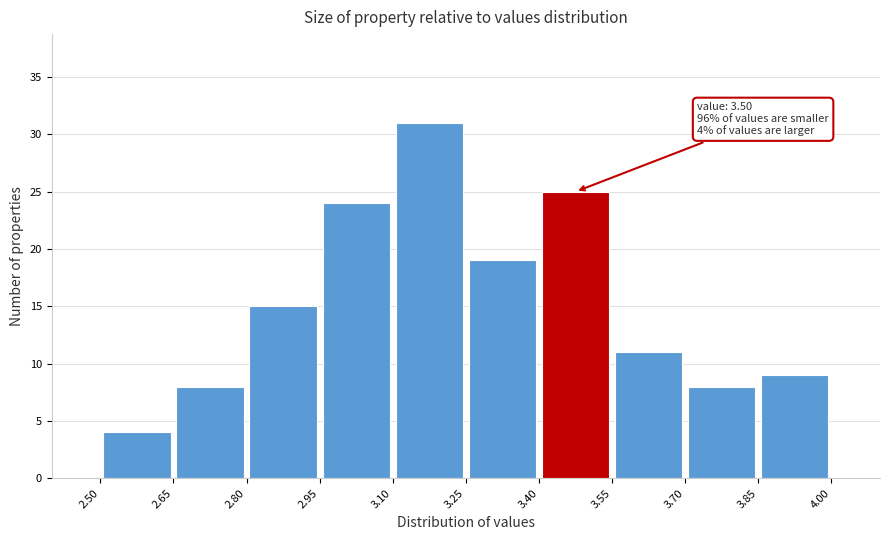

Which range on the x-axis has the tallest bar?

3.10 to 3.25